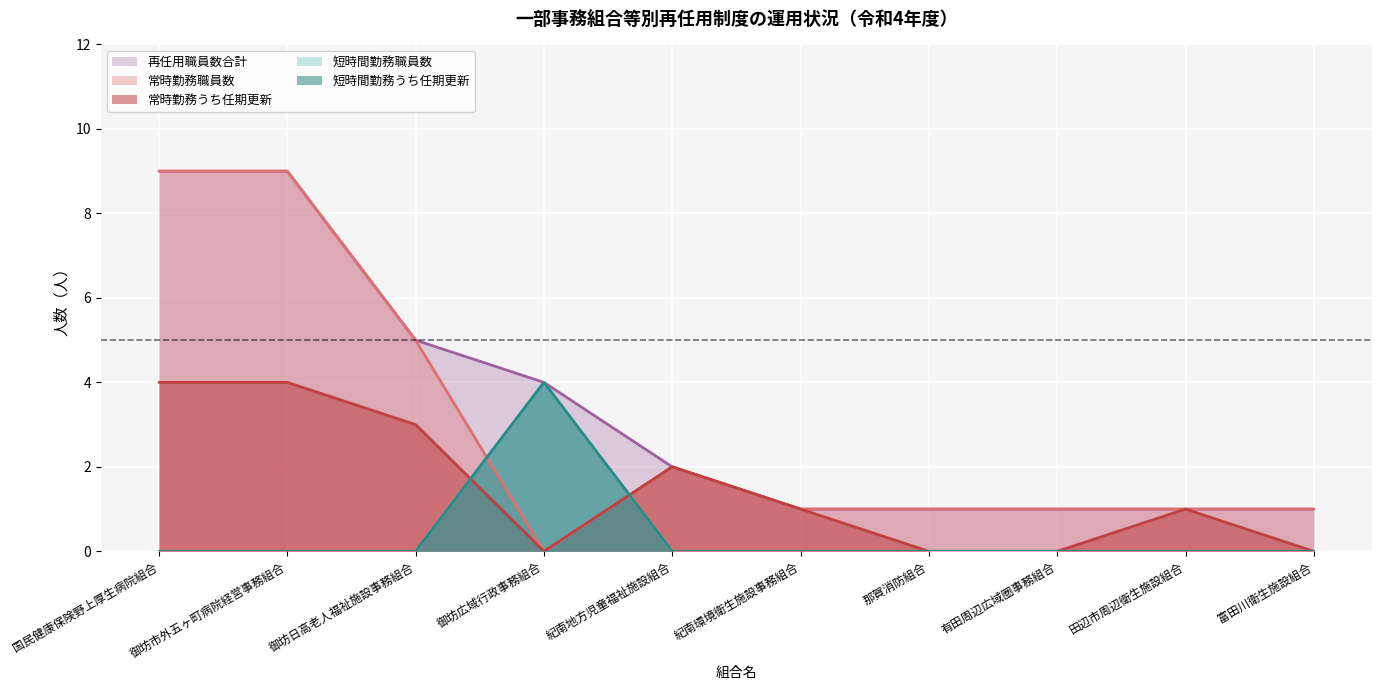

True or false: 短時間勤務うち任期更新 and 短時間勤務職員数 intersect in this chart.

False